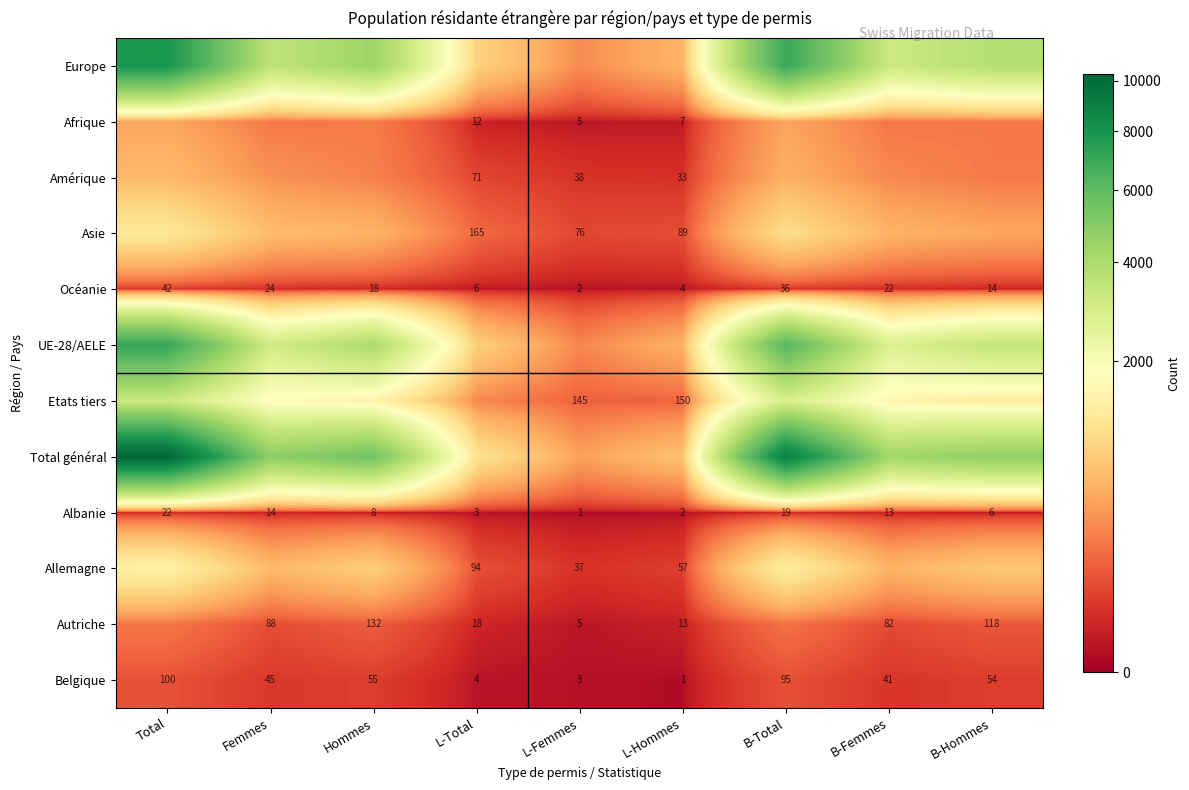

The Océanie series shows 14 at B-Hommes. True or false?

True